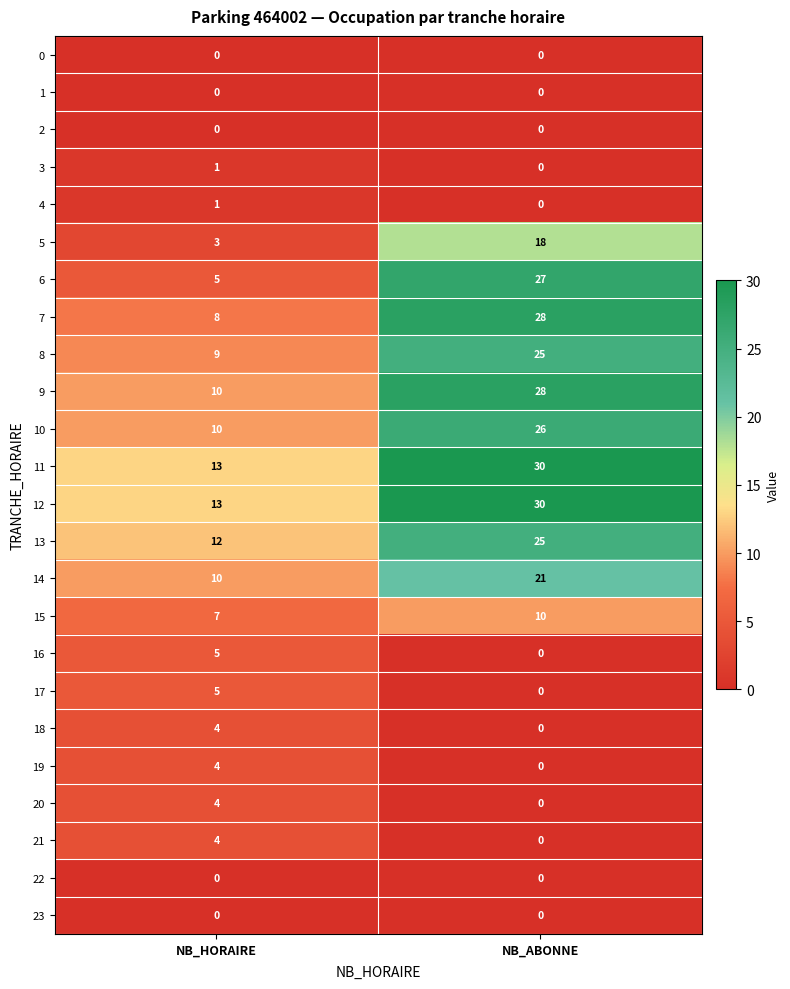

What is the spread (max minus min) of values at NB_ABONNE?

30